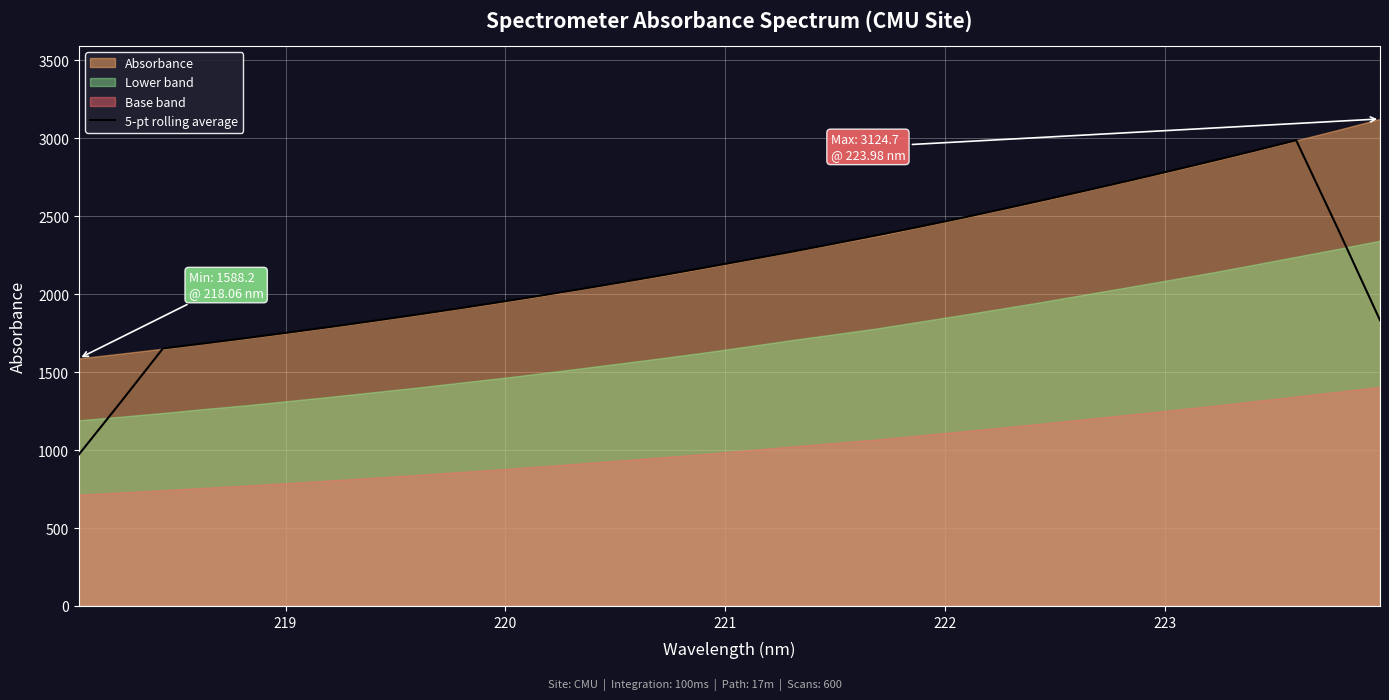

What is the minimum value for 5-pt rolling average?

971.6